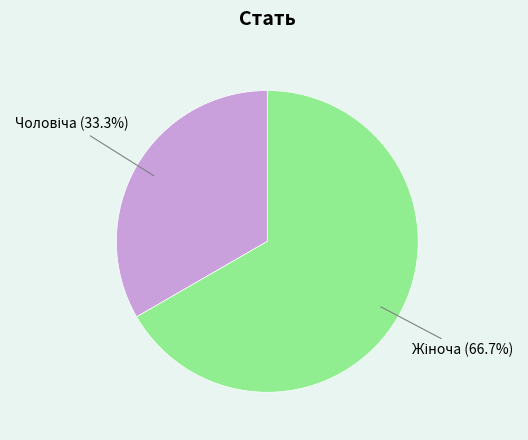

Does any single category account for the majority?

Yes